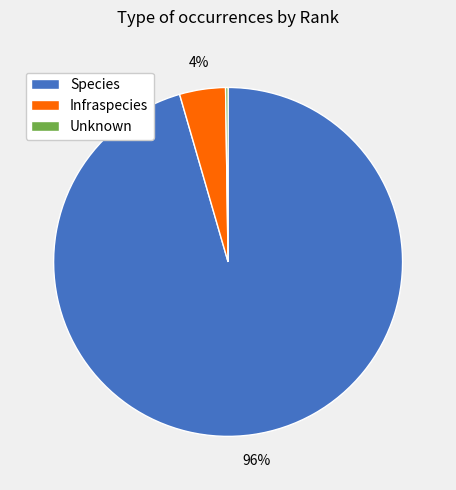

To the nearest percent, what is the average slice percentage?

33%